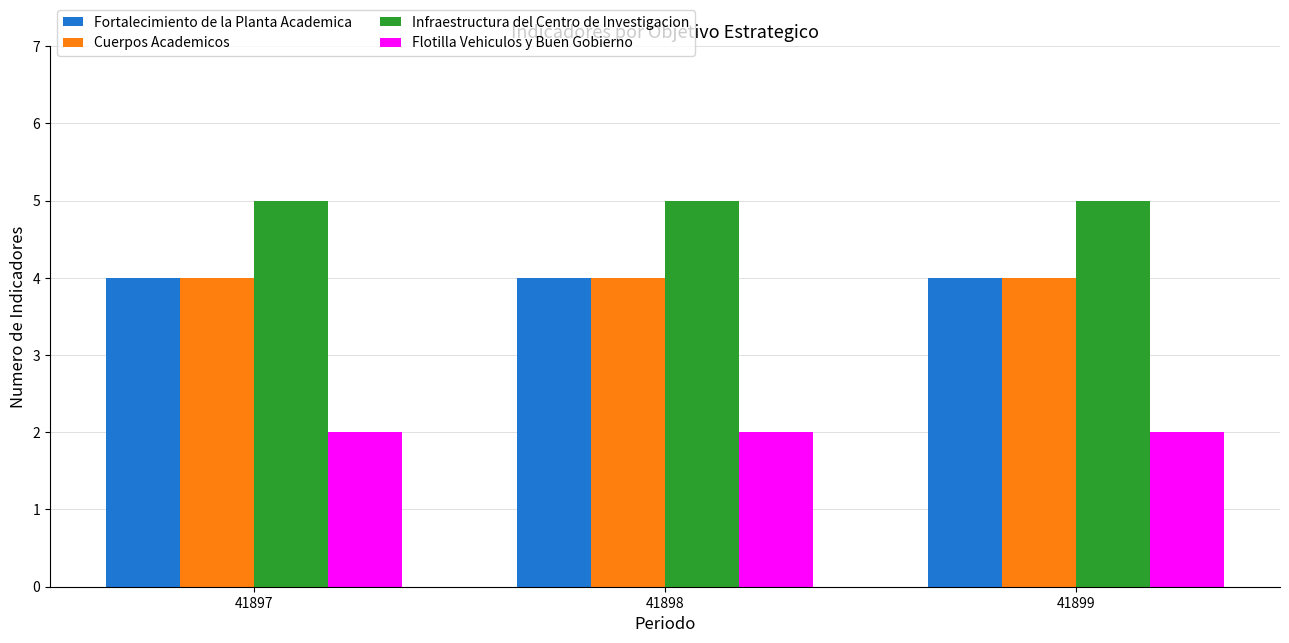

How many distinct data groups are displayed?

4